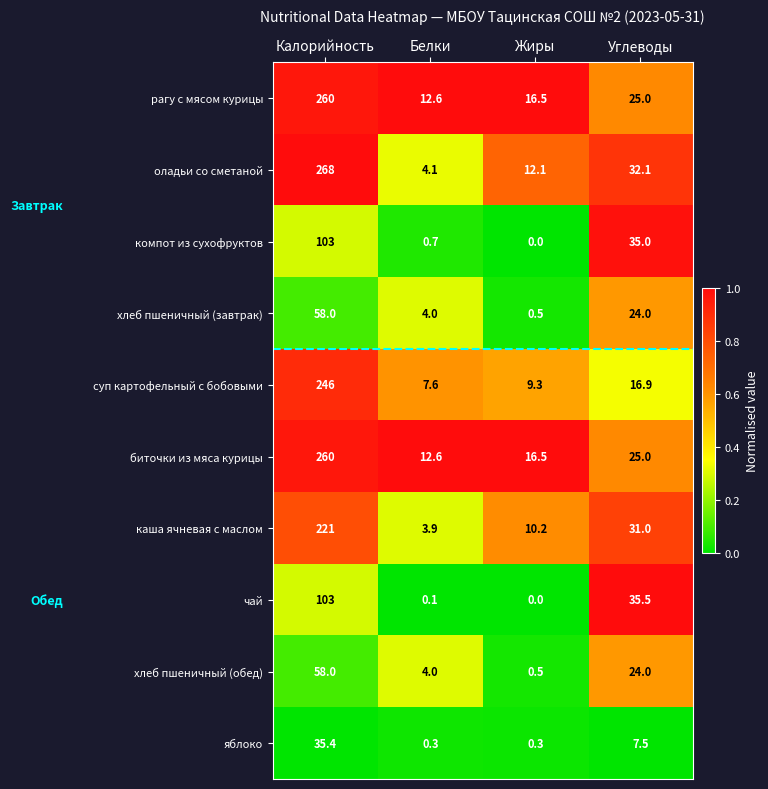

What is the total value across all series at Калорийность?

1612.4